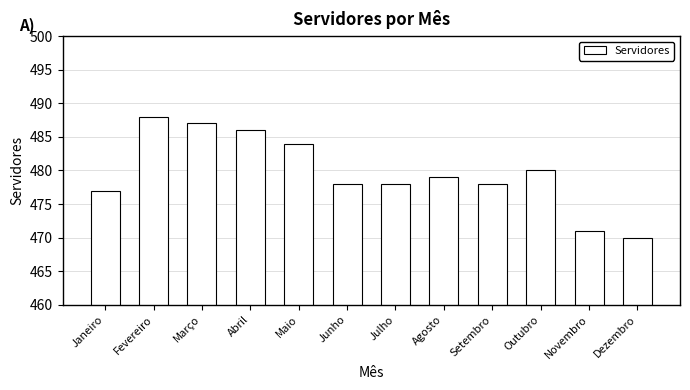

Reading right to left, extract all data points from this chart.

Dezembro=470	Novembro=471	Outubro=480	Setembro=478	Agosto=479	Julho=478	Junho=478	Maio=484	Abril=486	Março=487	Fevereiro=488	Janeiro=477